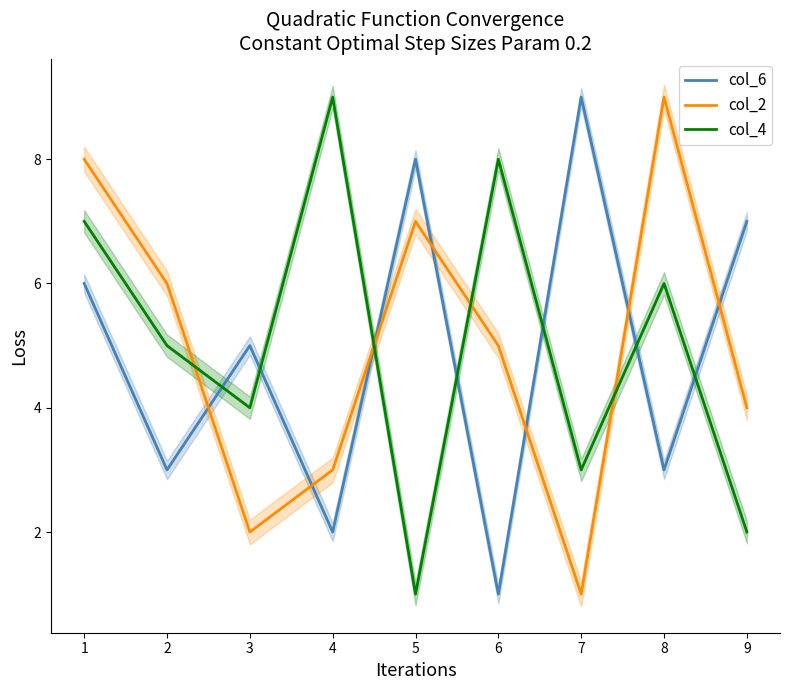

At which category is the sum across all series the highest?

1